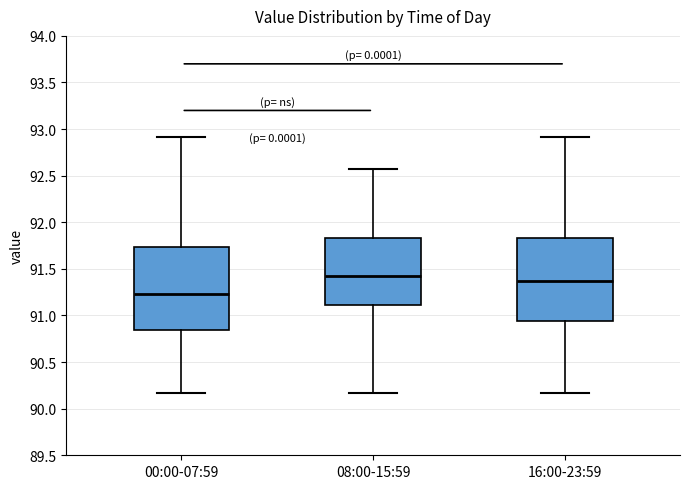

Reading left to right, read every box against the y-axis: the position of its median line, the range the box covers, and the ends of its whiskers. The values are not printed on the chart, so give them approximately, as read against the axis.

00:00-07:59: median 91.25, box 90.85 to 91.75, whiskers 90.15 to 92.90
08:00-15:59: median 91.40, box 91.10 to 91.85, whiskers 90.15 to 92.55
16:00-23:59: median 91.40, box 90.95 to 91.85, whiskers 90.15 to 92.90